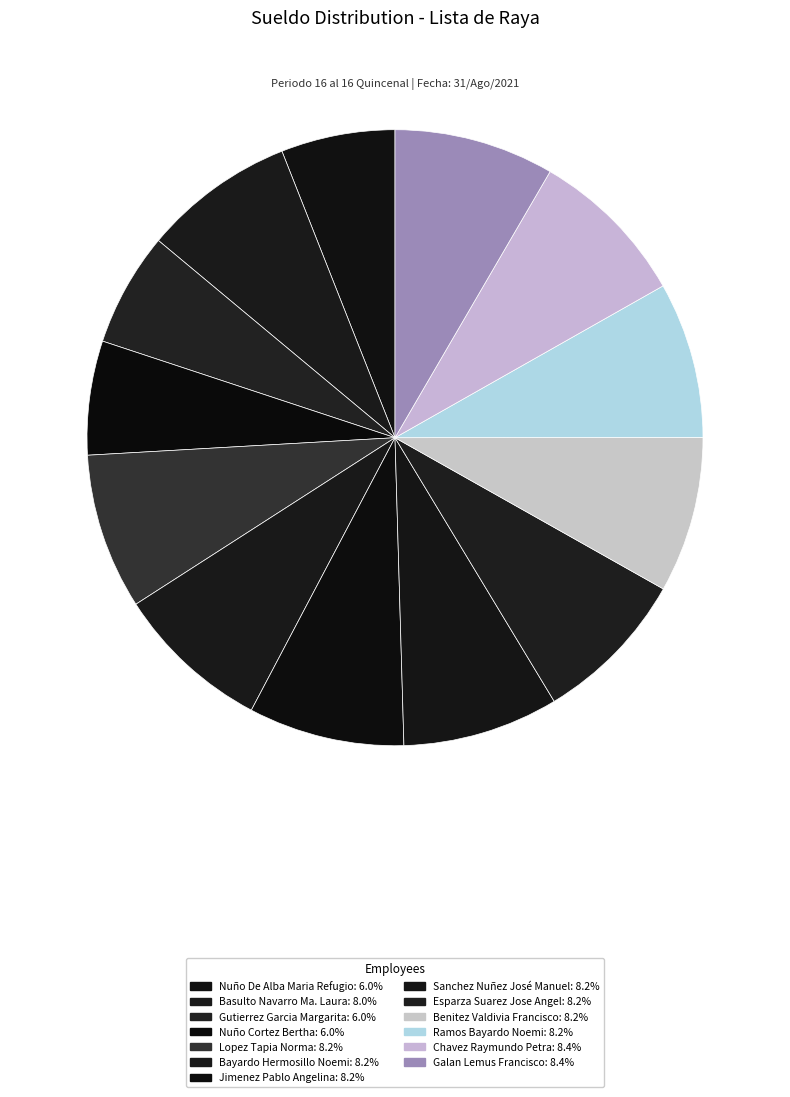

Which has a higher value, Sanchez Nuñez José Manuel or Nuño De Alba Maria Refugio?

Sanchez Nuñez José Manuel